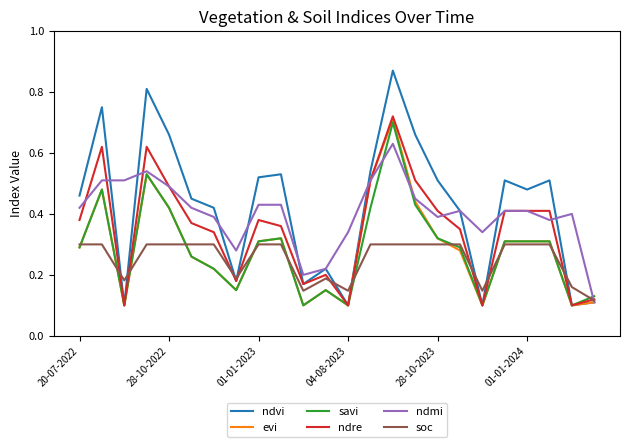

Which series ends up on top after the final intersection of savi and ndmi?

savi